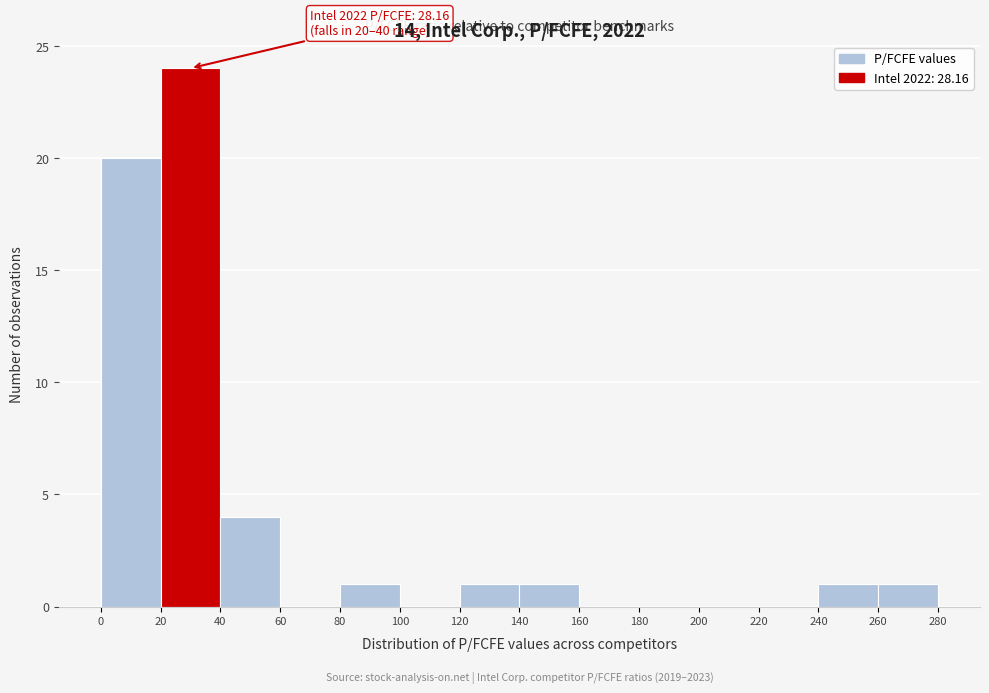

Which range on the x-axis has the tallest bar?

20 to 40